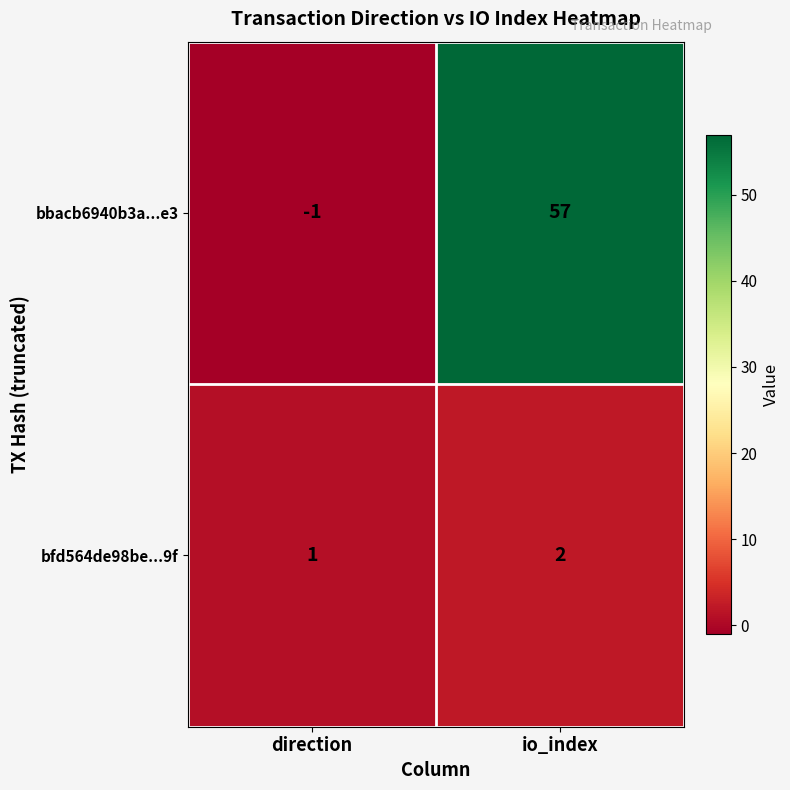

What is the difference between the highest and lowest values at io_index?

55